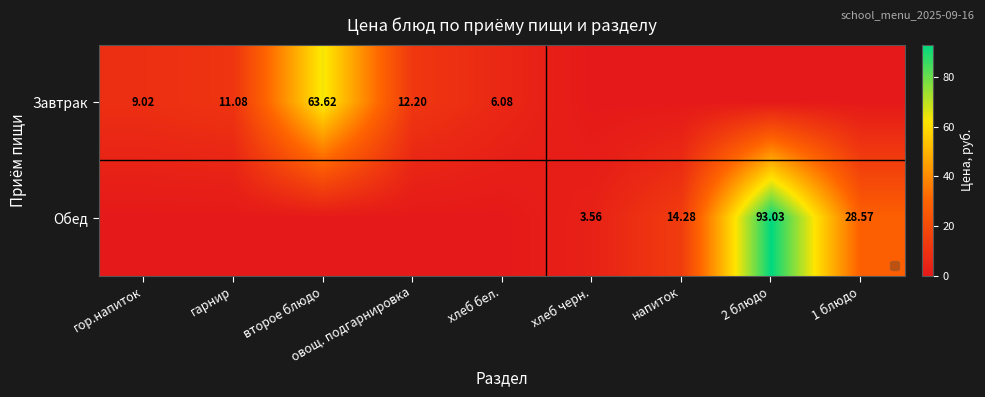

Which label corresponds to the smallest value in the chart?

хлеб черн.